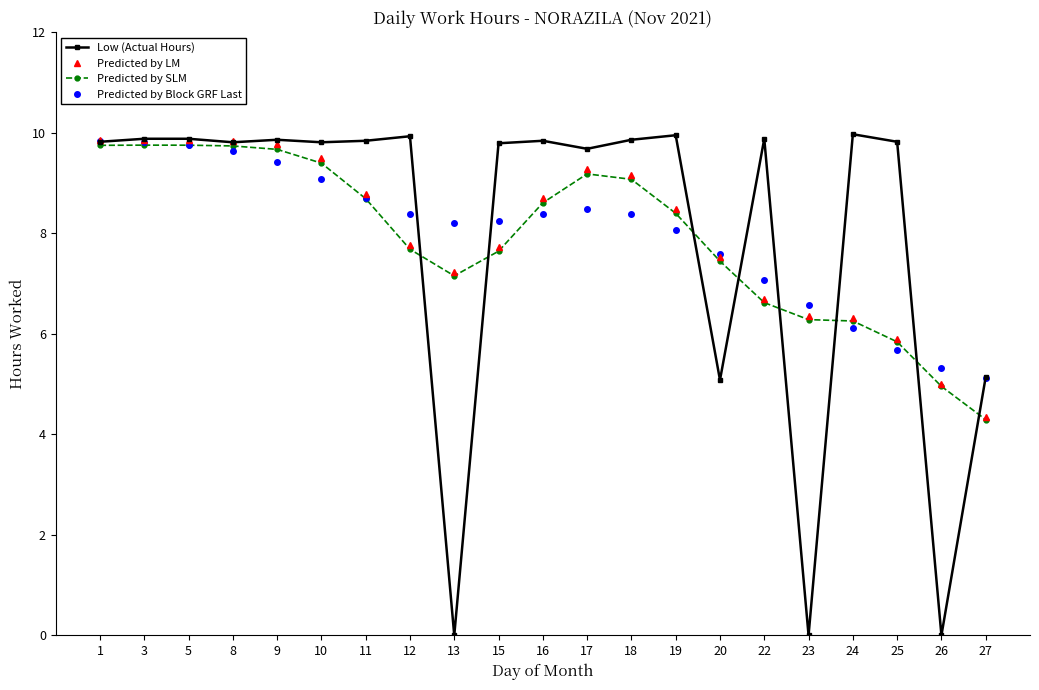

Is it true that Predicted by SLM equals 13.9 at 19?

False